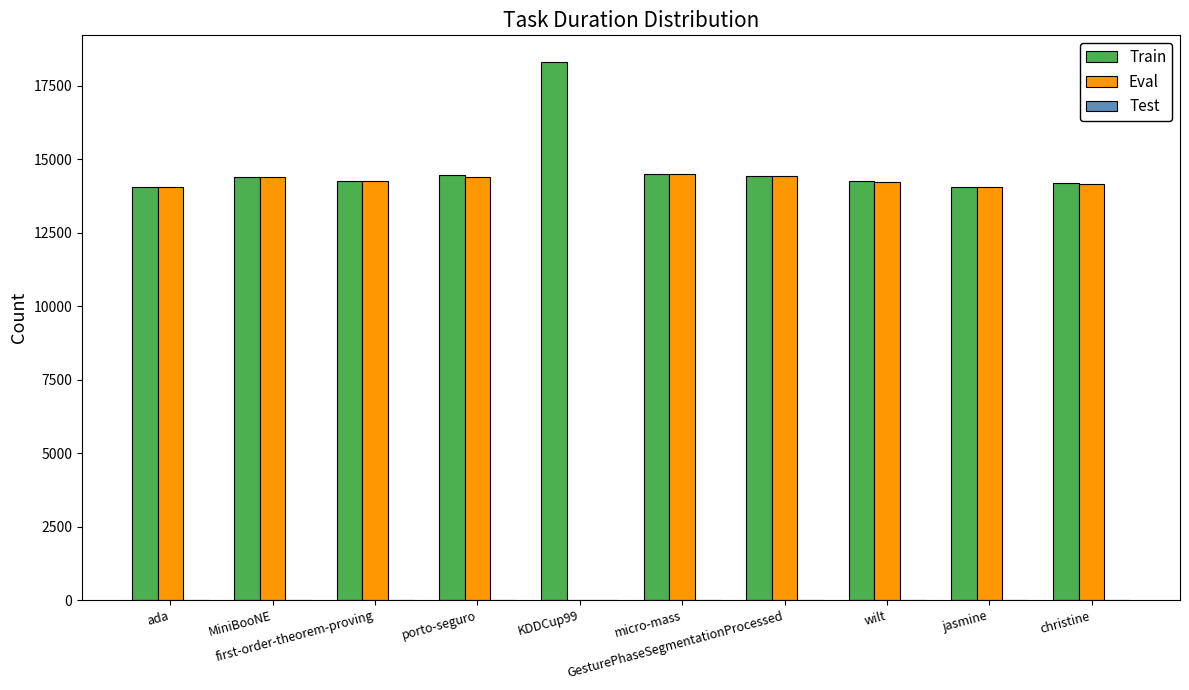

What is the approximate value of Train at GesturePhaseSegmentationProcessed?

14433.6